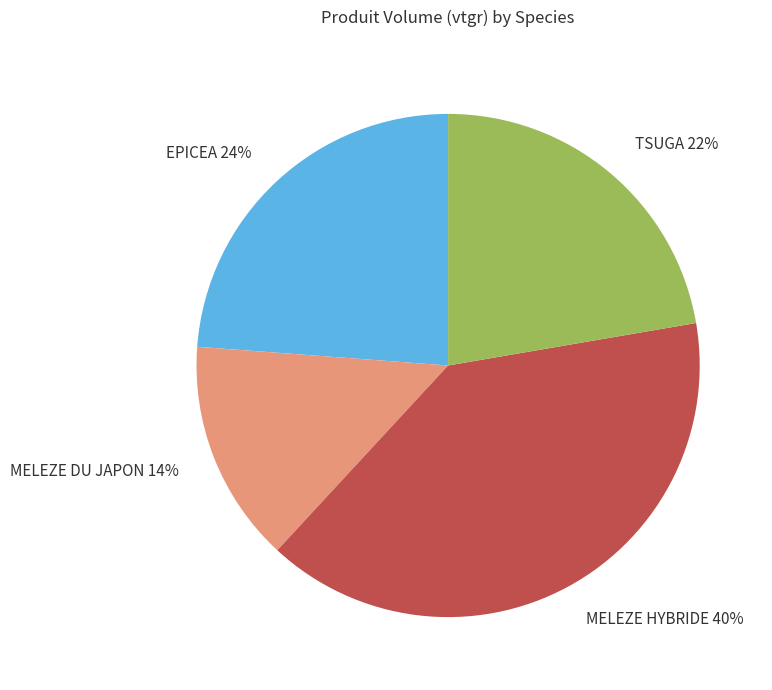

Rank the categories by value from highest to lowest.

MELEZE HYBRIDE 40%, EPICEA 24%, TSUGA 22%, MELEZE DU JAPON 14%